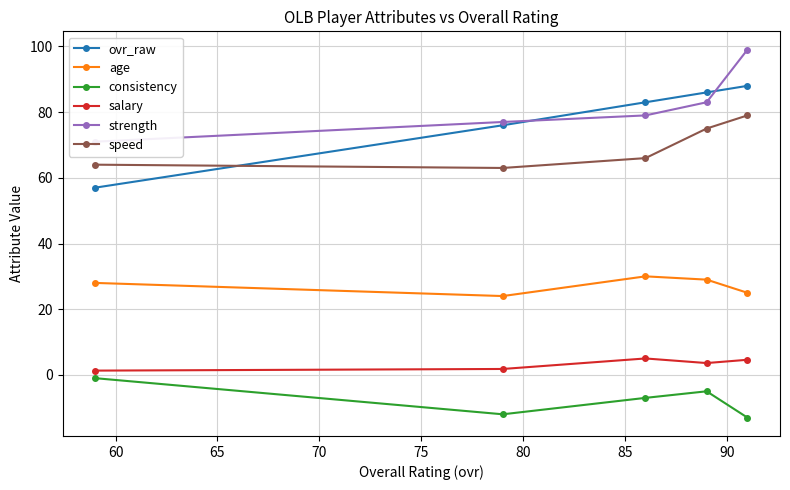

True or false: ovr_raw has more than 2 points higher than both neighbors.

False